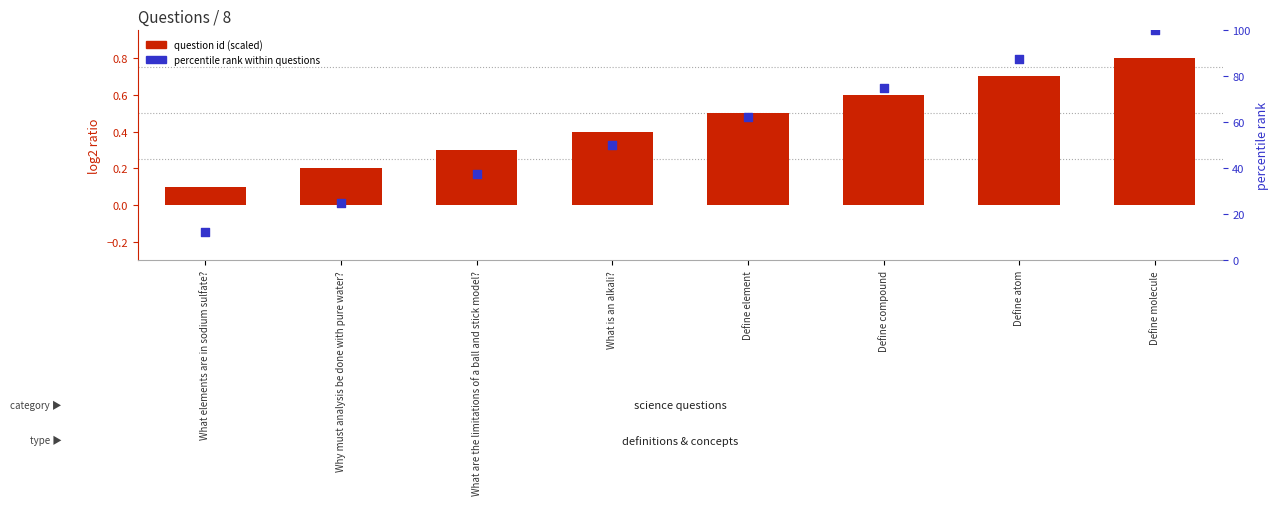

Which series has the largest total across all categories?

percentile rank within questions